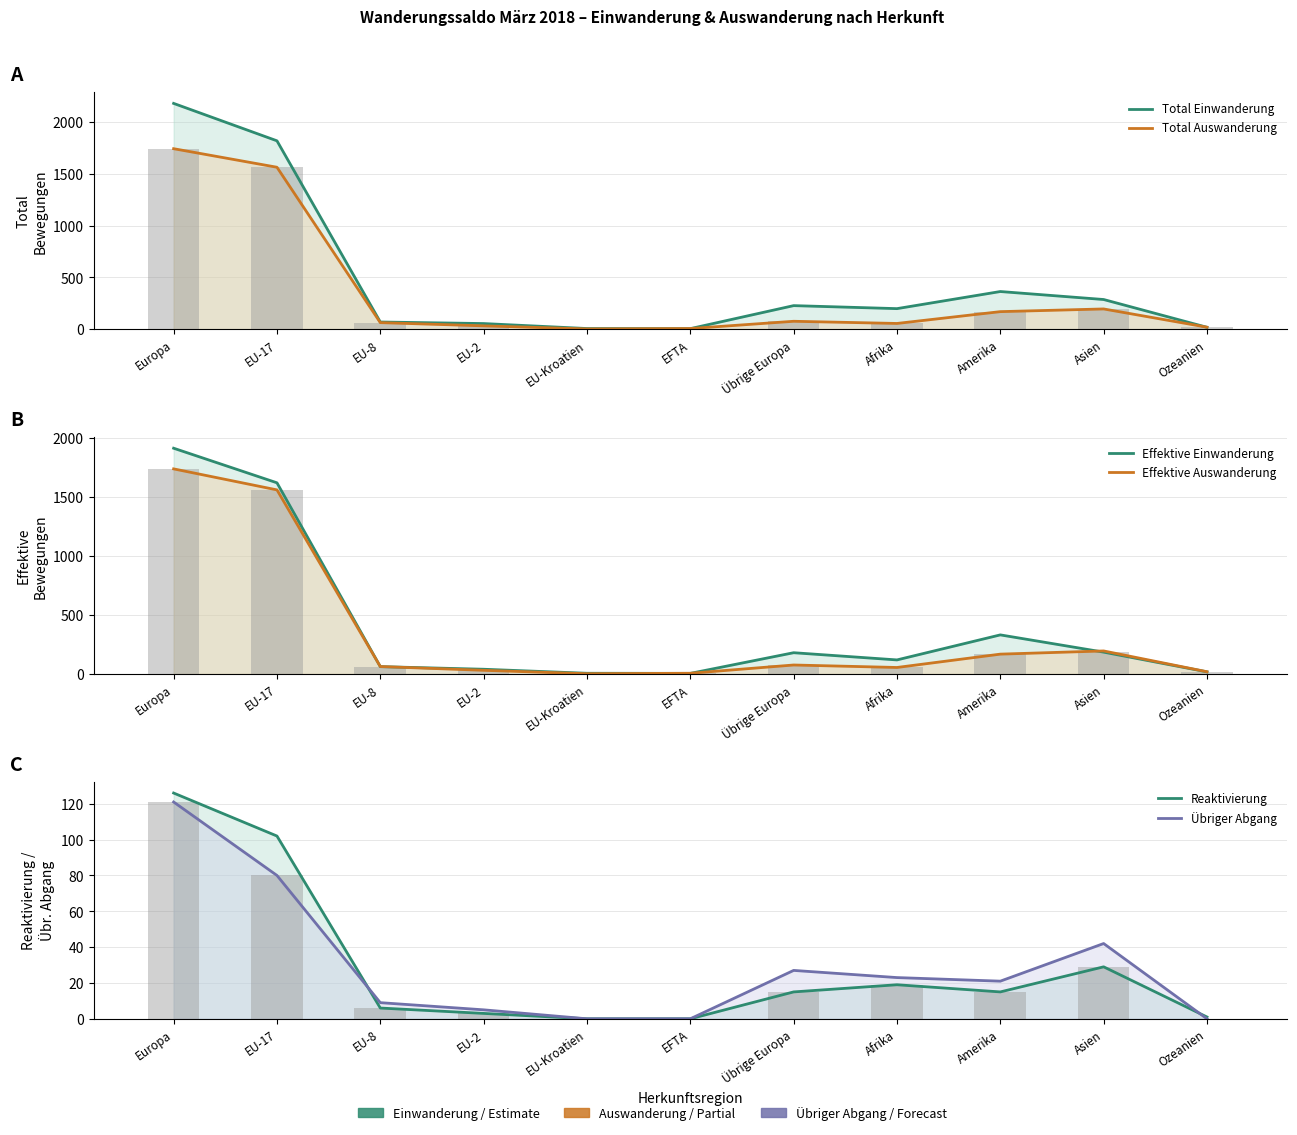

Which series has the widest spread of values?

Total Einwanderung